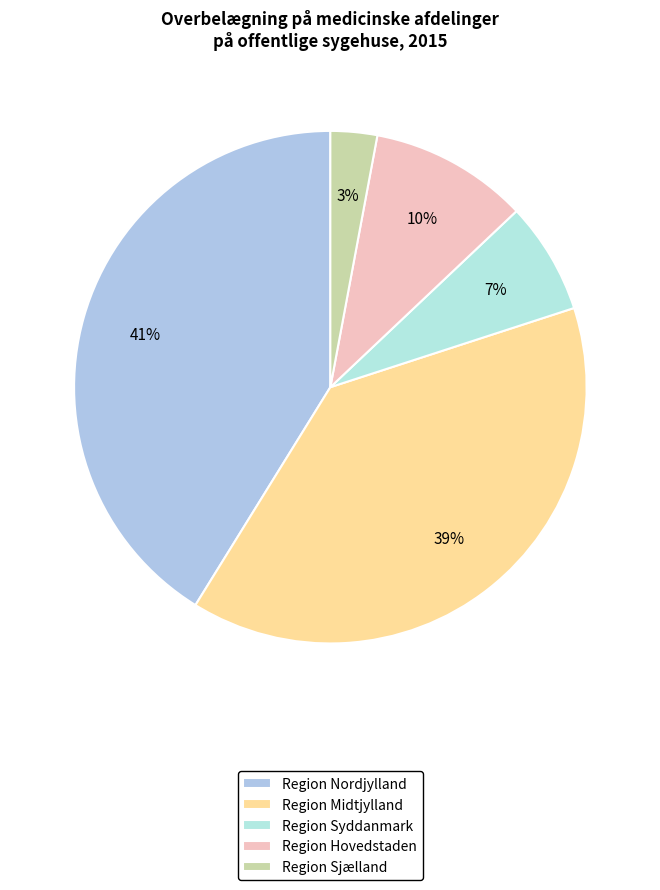

To the nearest percent, what is the combined percentage of Region Midtjylland and Region Syddanmark?

46%